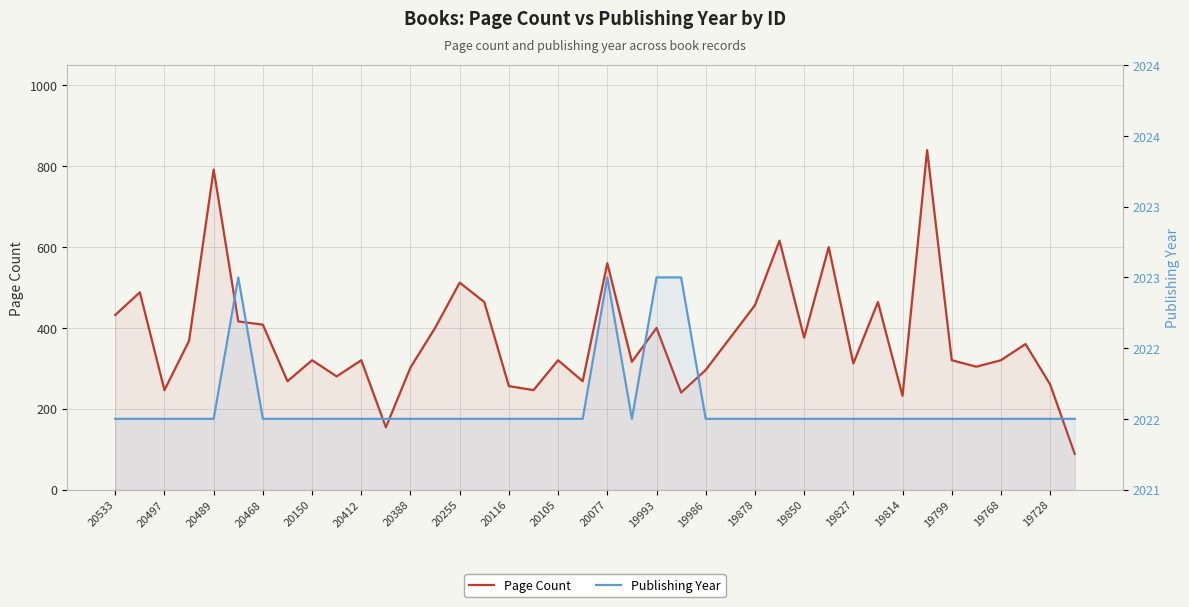

What is the smallest value displayed?

88